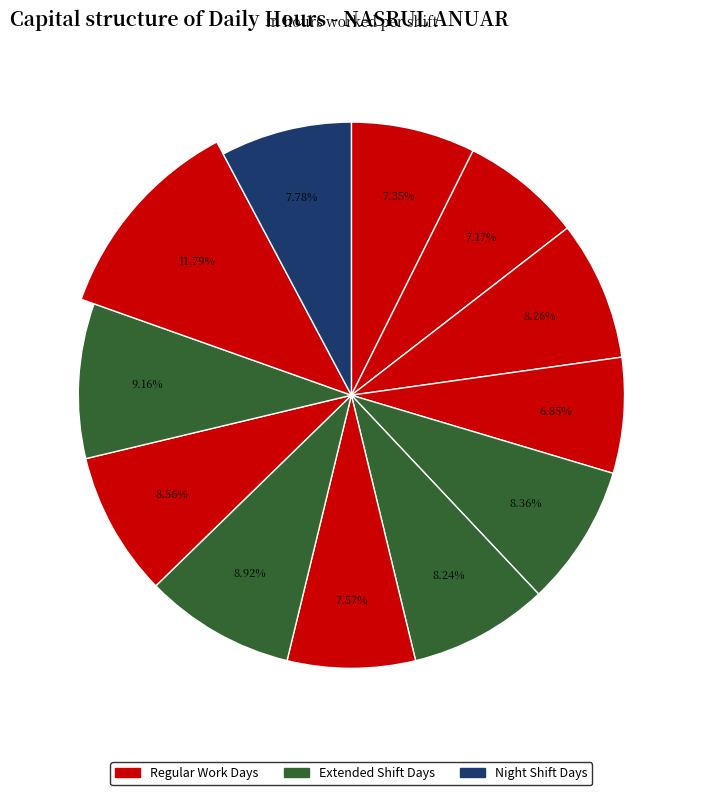

How many slices are in this pie chart?

12